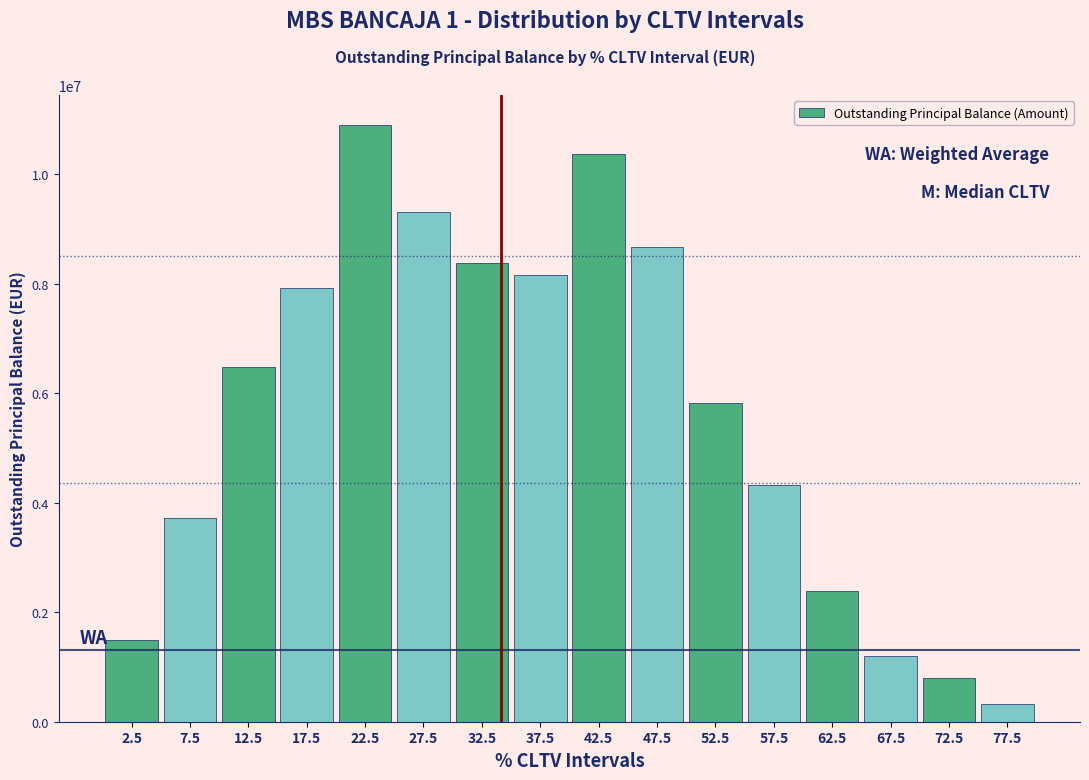

Reading right to left, what are all the values shown in this chart?

318802.8	801762.8	1205129.5	2386300.8	4325308.6	5828515.5	8674187.6	10372963.9	8164062.2	8376820.8	9302175.3	10898582.7	7921931.0	6473952.7	3724388.4	1492960.1